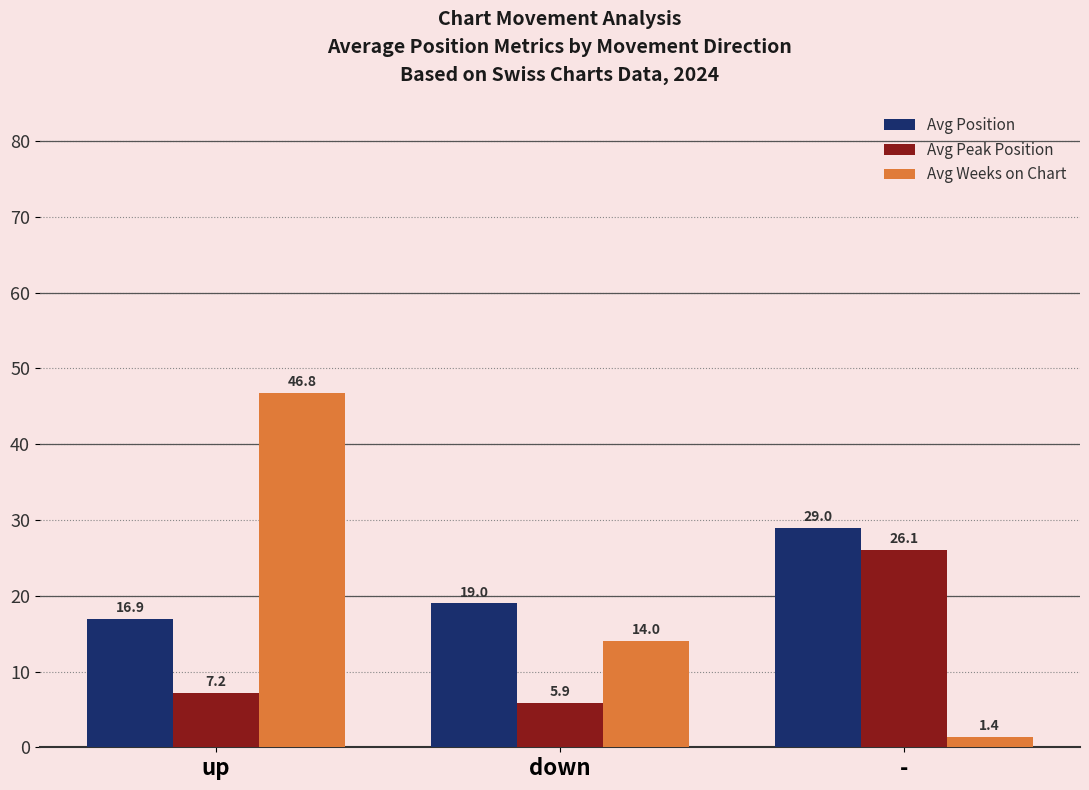

Reading left to right, what are all the values shown in this chart?

Avg Position: 16.9	19.0	29.0
Avg Peak Position: 7.2	5.9	26.1
Avg Weeks on Chart: 46.8	14.0	1.4